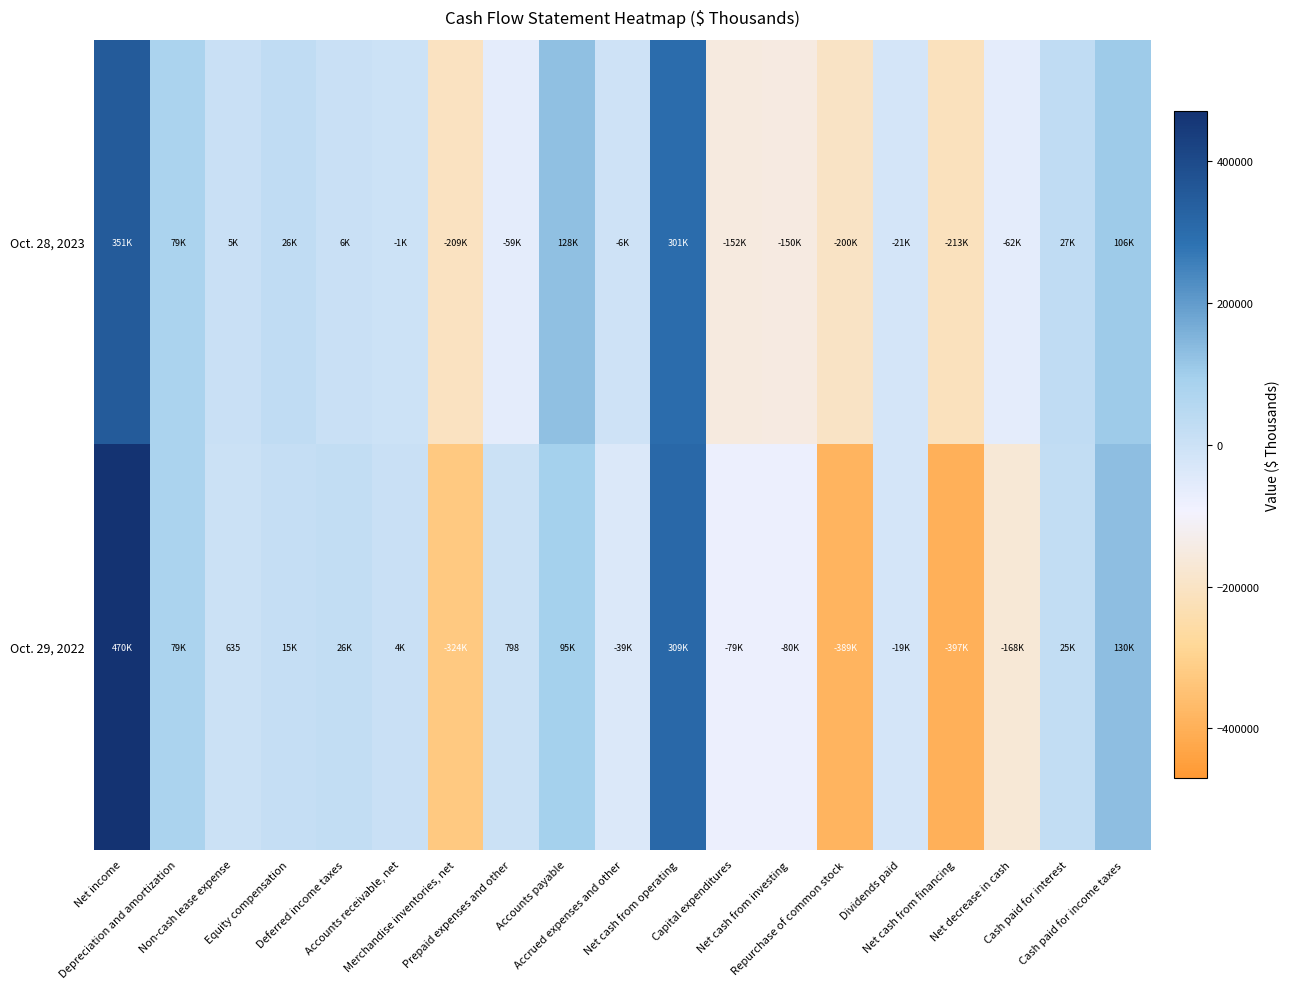

Which label corresponds to the largest value in the chart?

Net income